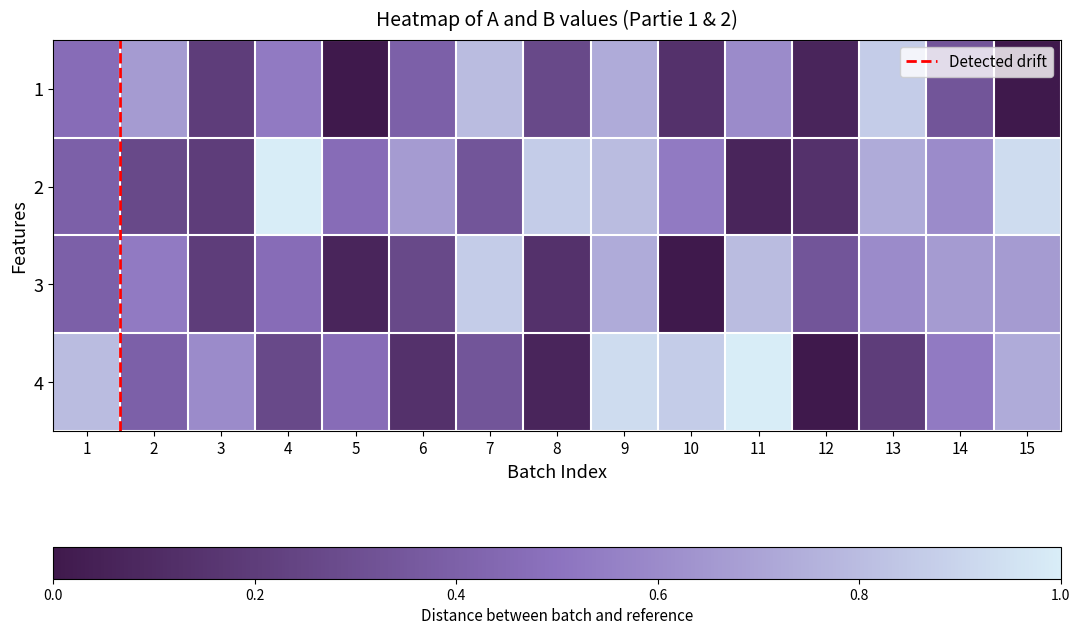

Reading left to right, list all the values displayed in this chart.

A_p1: 1=0.5	2=0.7	3=0.2	4=0.5	5=0.0	6=0.4	7=0.8	8=0.3	9=0.7	10=0.1	11=0.6	12=0.1	13=0.9	14=0.3	15=0.0
B_p1: 1=0.4	2=0.3	3=0.2	4=1.0	5=0.5	6=0.7	7=0.3	8=0.9	9=0.8	10=0.5	11=0.1	12=0.1	13=0.7	14=0.6	15=0.9
A_p2: 1=0.4	2=0.5	3=0.2	4=0.5	5=0.1	6=0.3	7=0.9	8=0.1	9=0.7	10=0.0	11=0.8	12=0.3	13=0.6	14=0.7	15=0.7
B_p2: 1=0.8	2=0.4	3=0.6	4=0.3	5=0.5	6=0.1	7=0.3	8=0.1	9=0.9	10=0.9	11=1.0	12=0.0	13=0.2	14=0.5	15=0.7